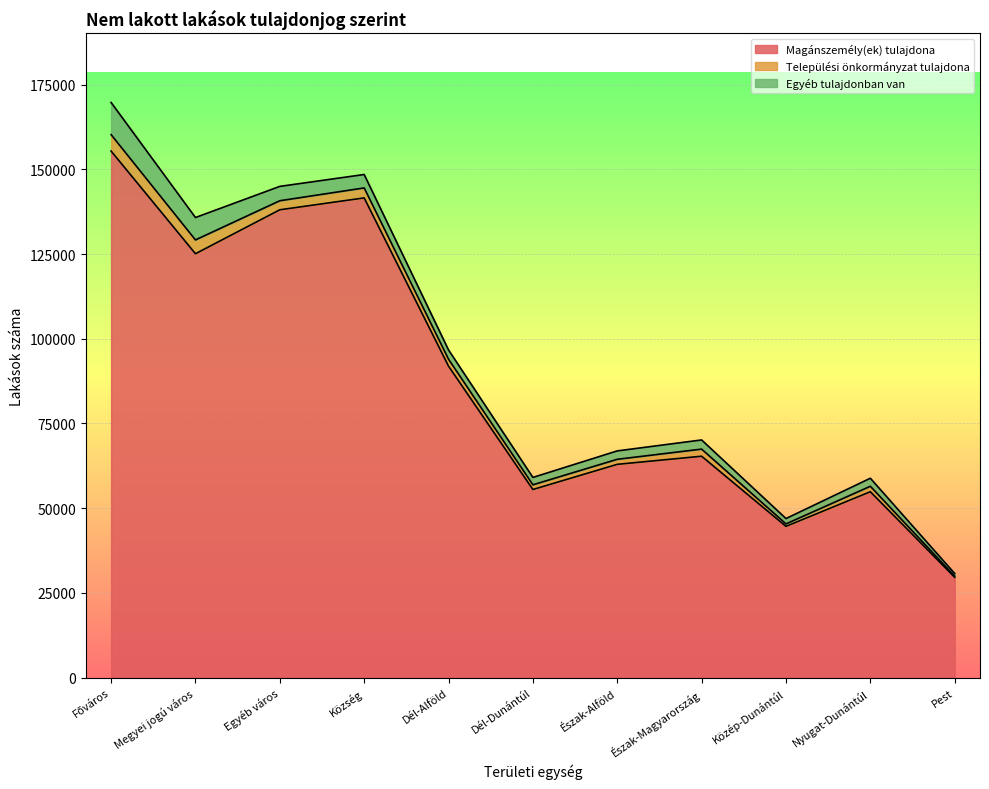

What is the difference between the maximum and minimum values in the Települési önkormányzat tulajdona series?

4503